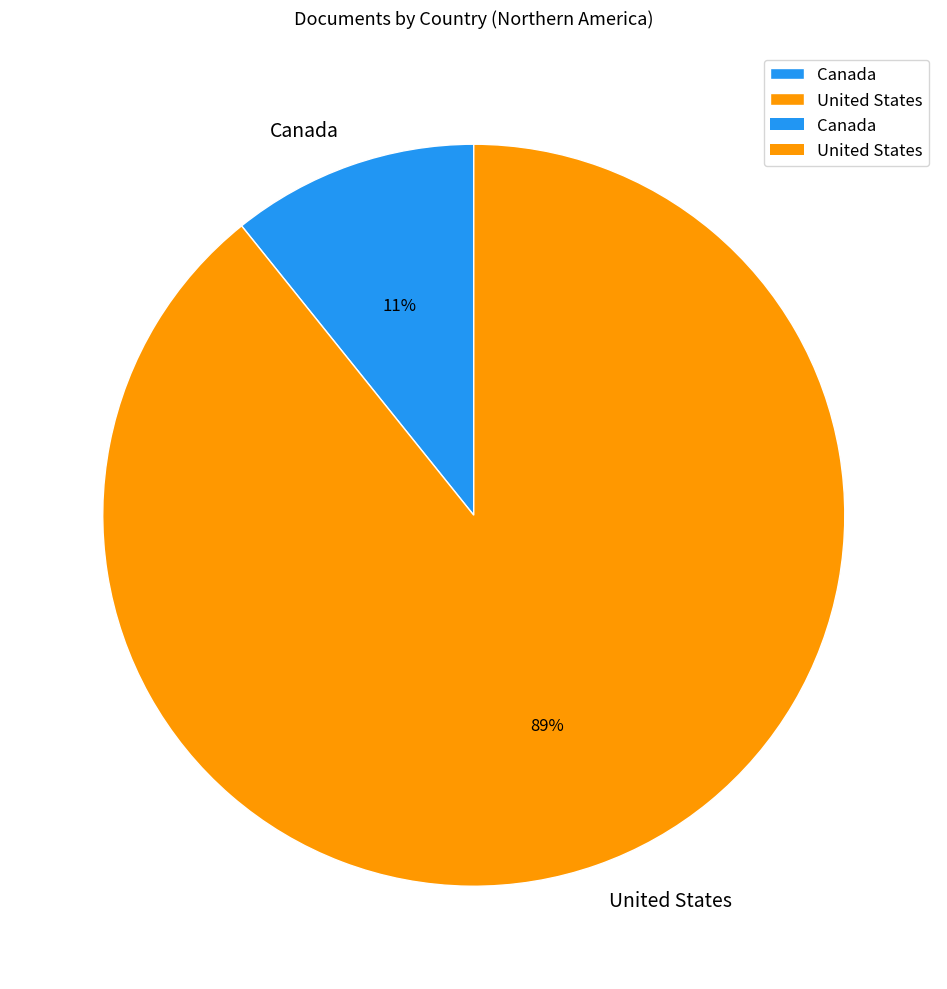

How many slices are in this pie chart?

2